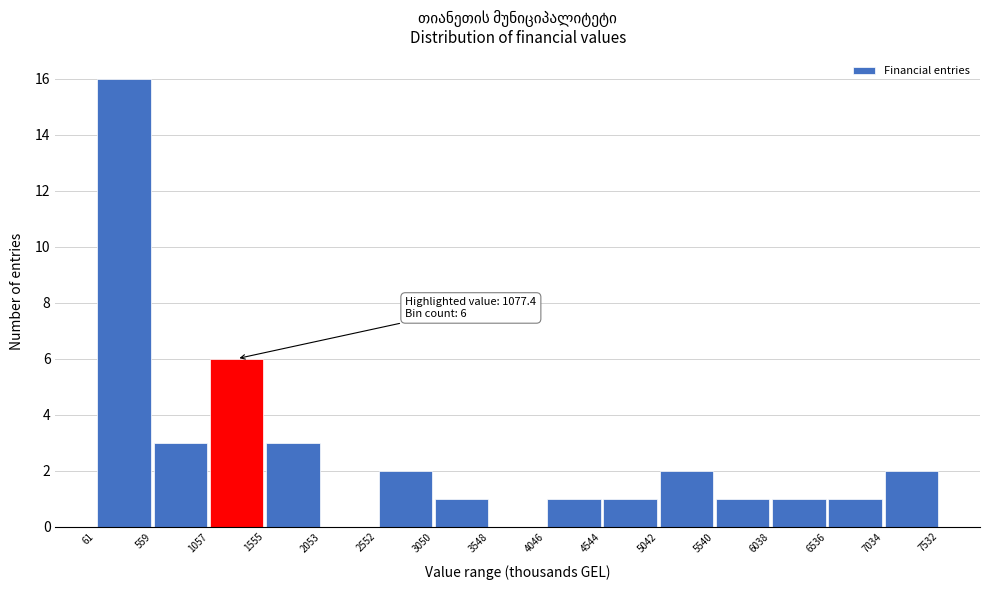

Over which range of the x-axis is the bar tallest?

61 to 559